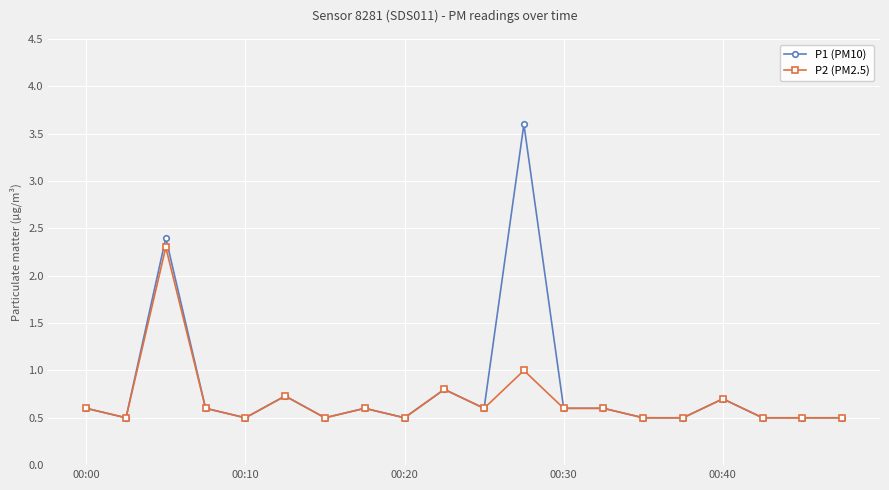

What is the value of the P1 (PM10) point at the 3rd from the left?

2.4